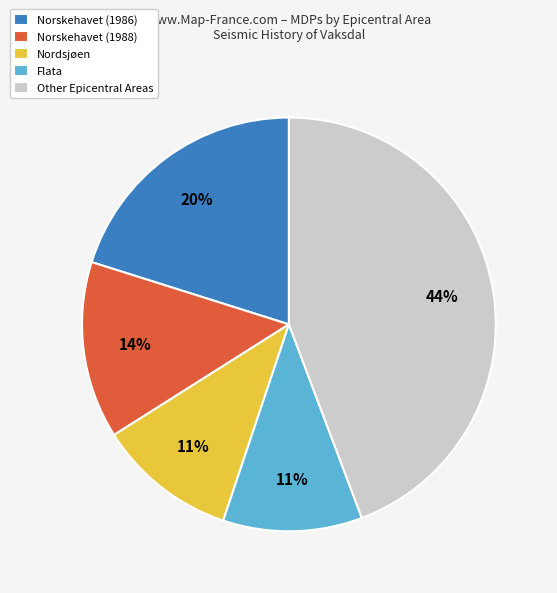

Is the sum of Flata and Norskehavet (1986) greater than half?

No